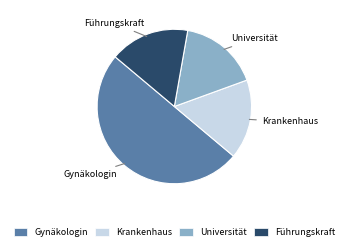

What is the largest slice in the pie chart?

Gynäkologin